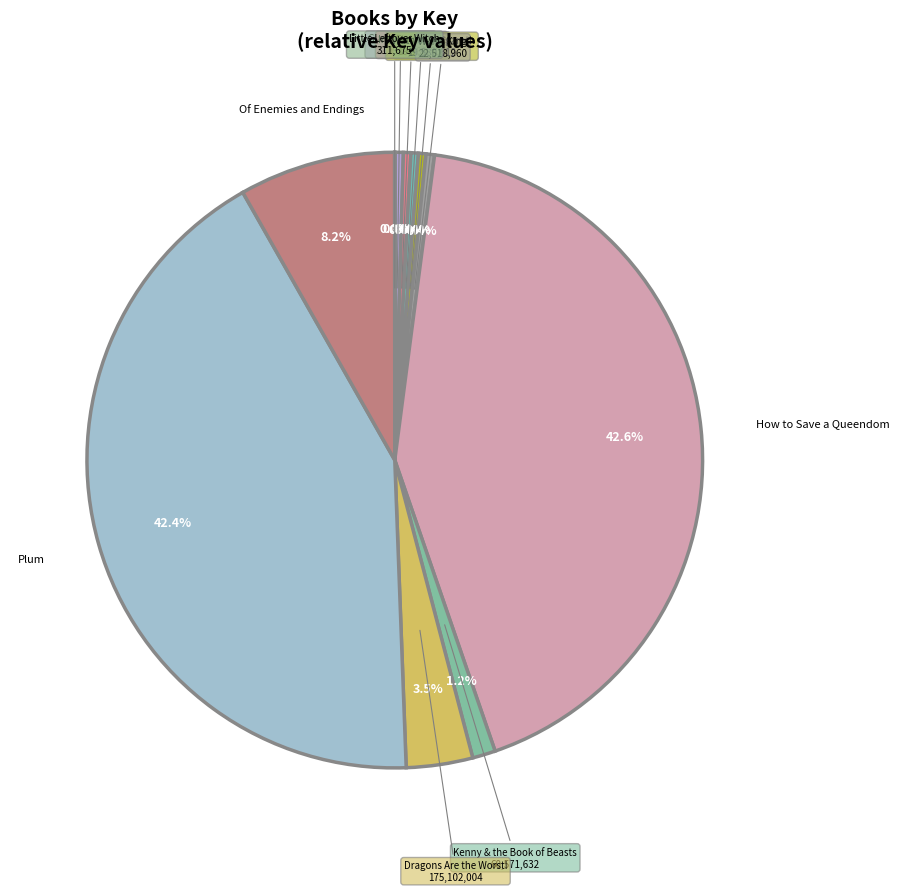

What is the largest slice in the pie chart?

How to Save a Queendom